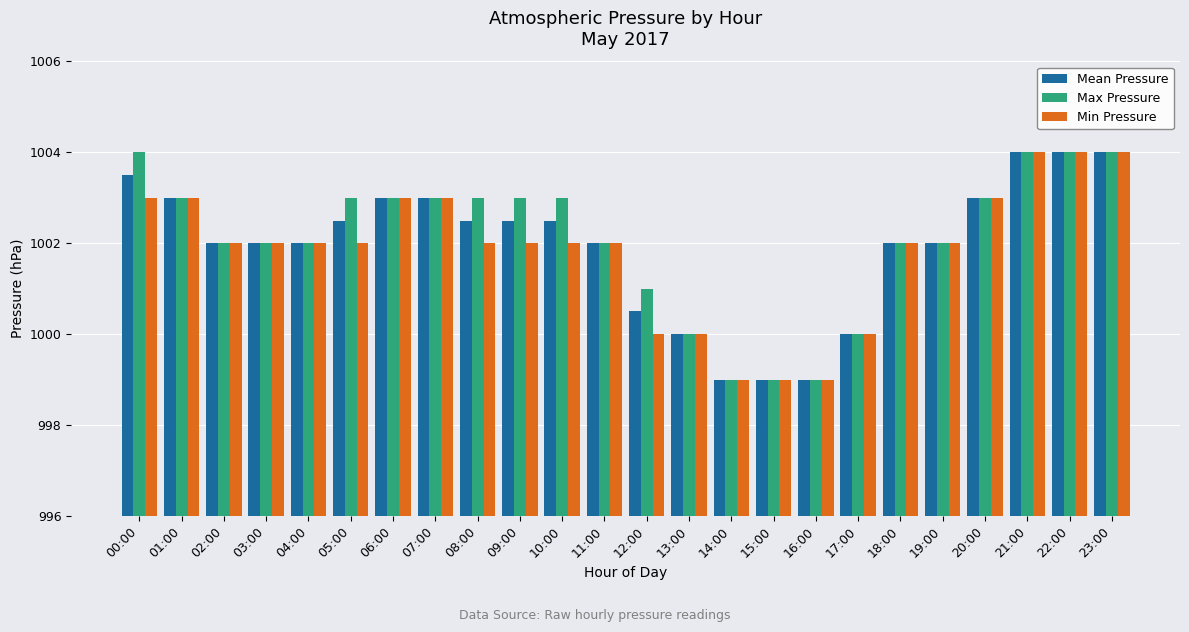

True or false: Mean Pressure has a value of 1433.9 at 08:00.

False